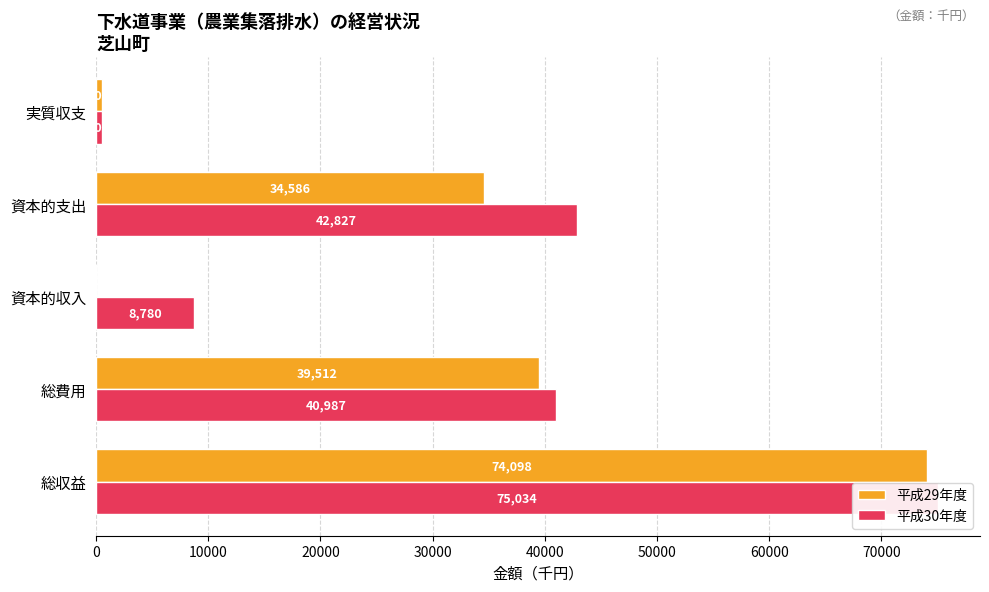

How many positive values does the 平成29年度 series have?

4